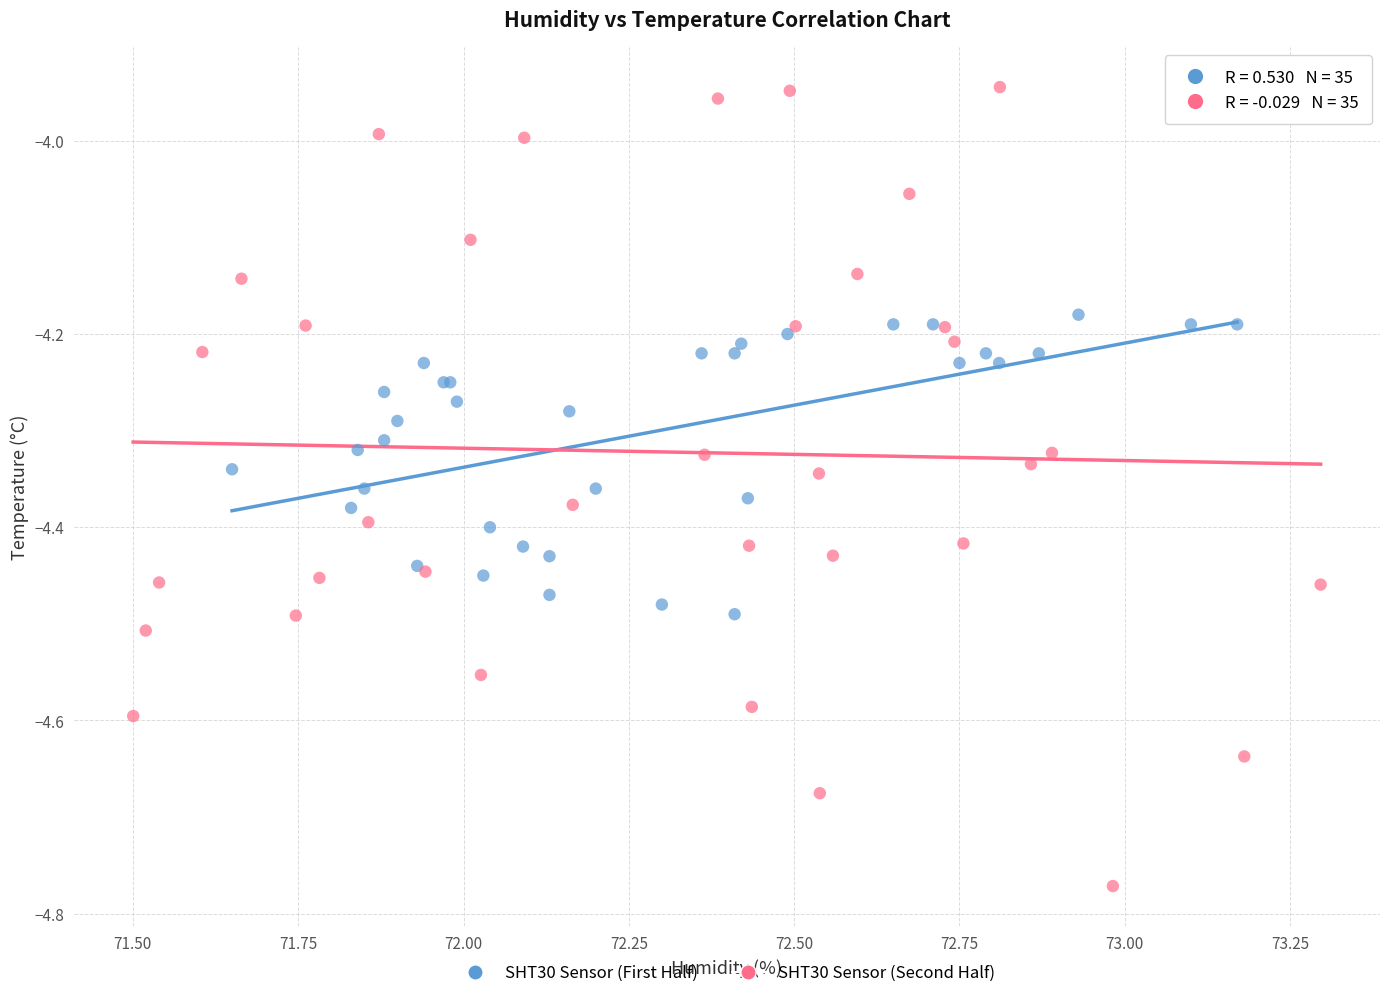

Which series has the largest Y range (max minus min)?

SHT30 Sensor (Second Half)